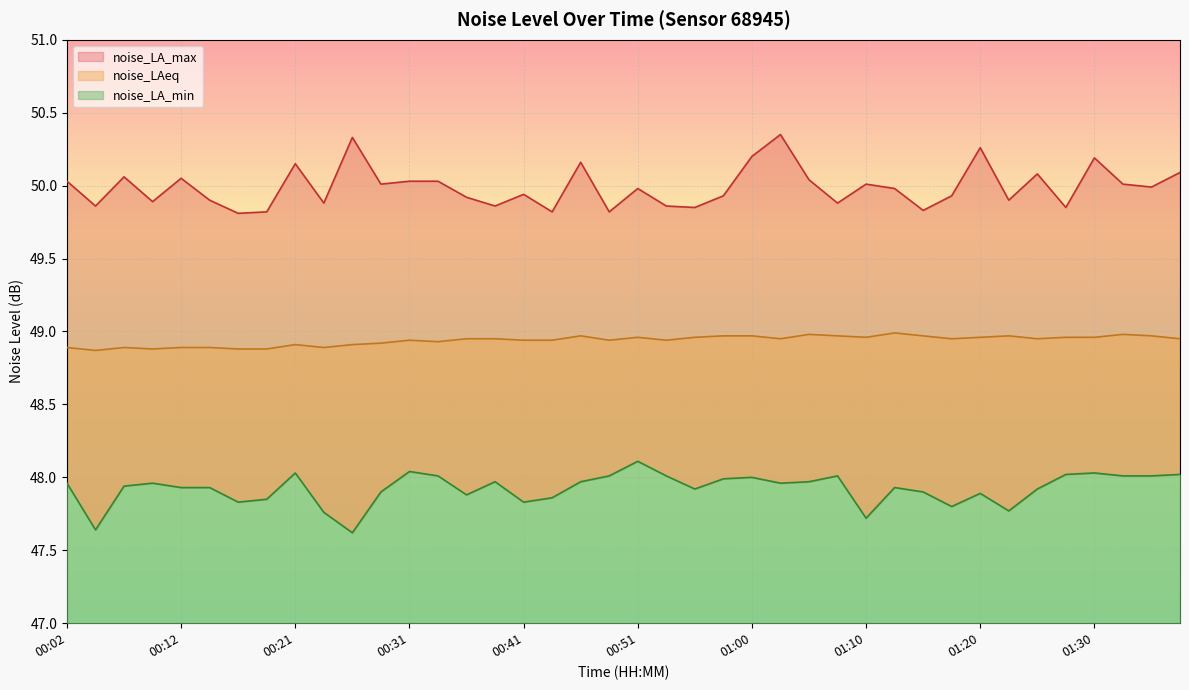

True or false: noise_LA_min has more than 2 points higher than both neighbors.

True